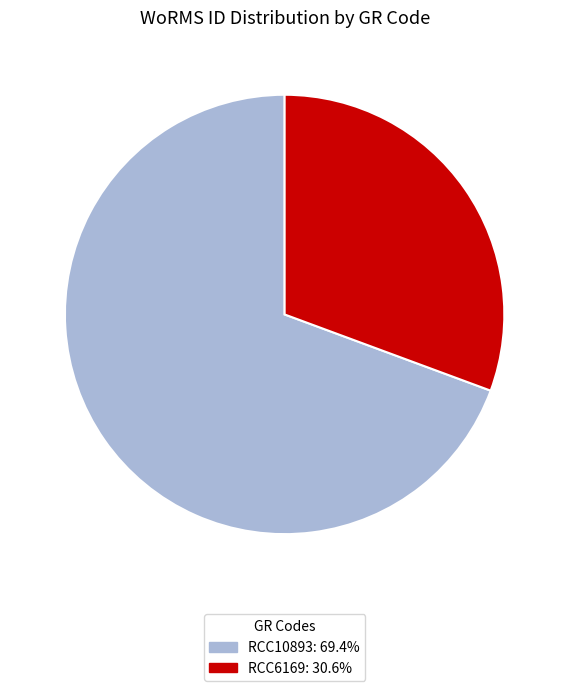

True or false: RCC10893 accounts for 69% of the total.

True